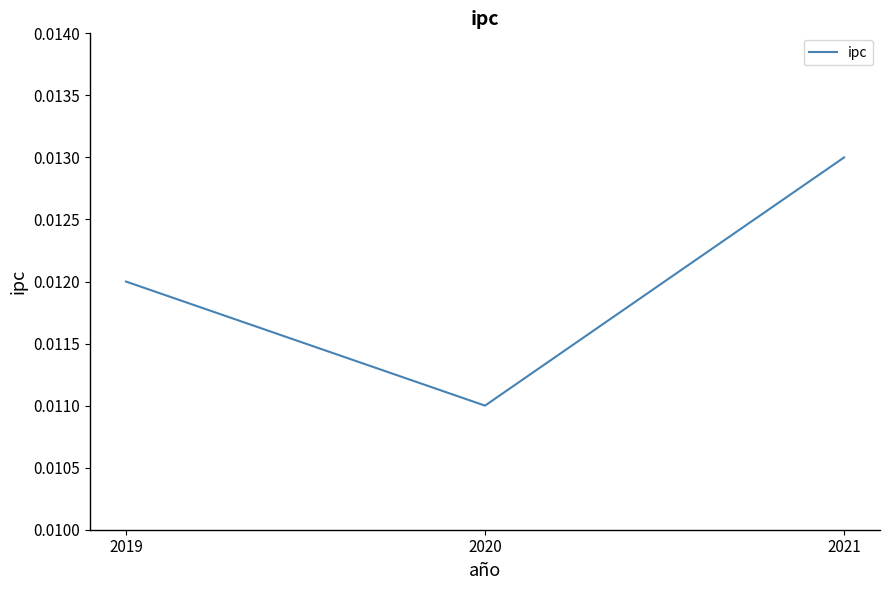

Is this an area chart (filled region under the line)?

No